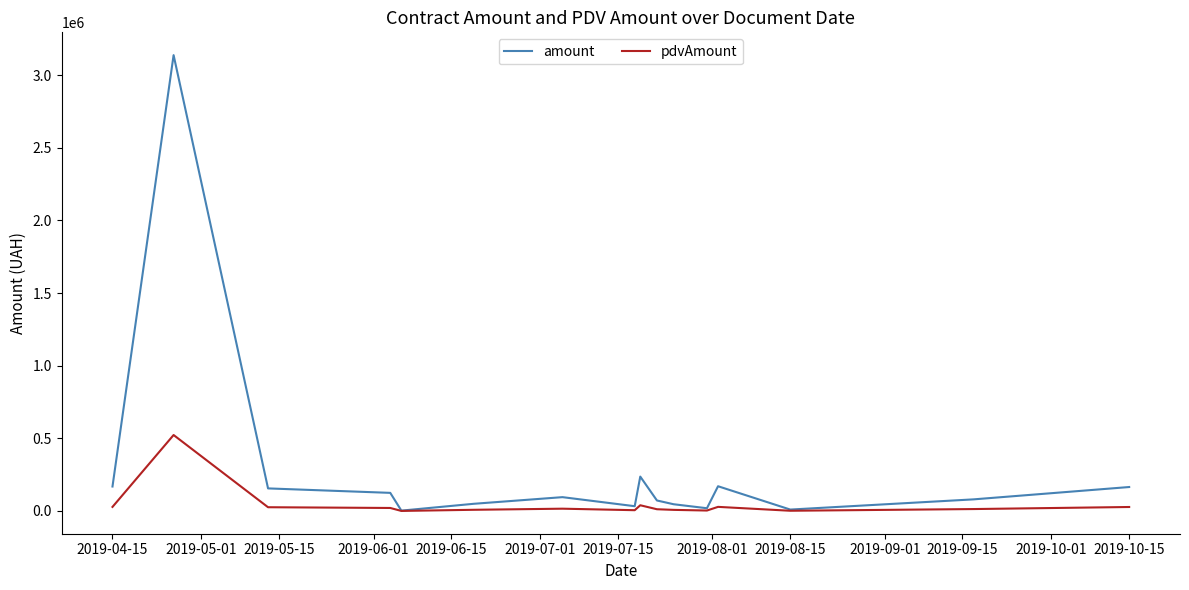

What is the average value of the amount series?

285431.6